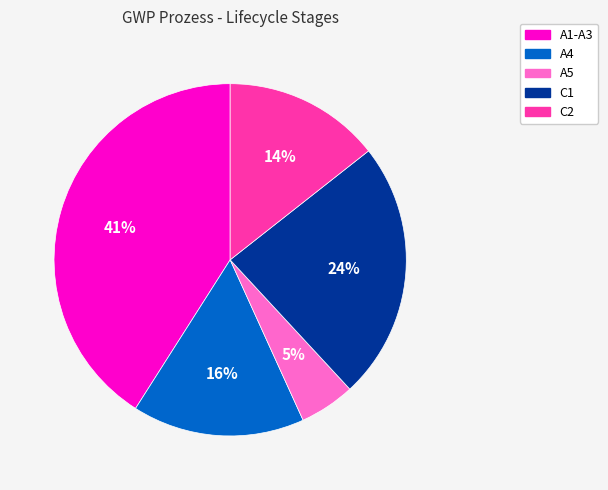

To the nearest percent, what percentage of the pie is A1-A3?

41%